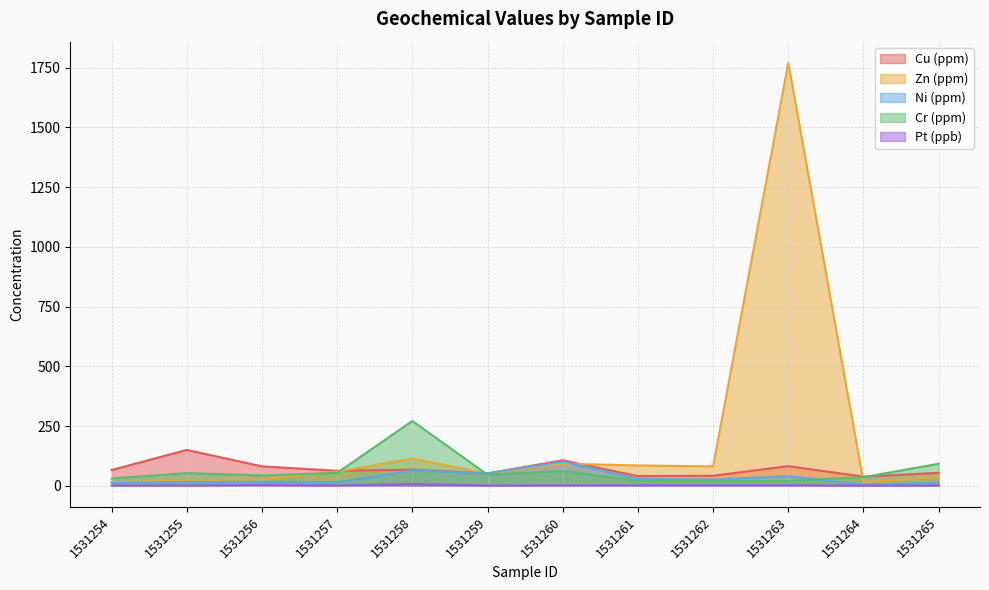

What is the sum of all Cu (ppm) values?

840.8